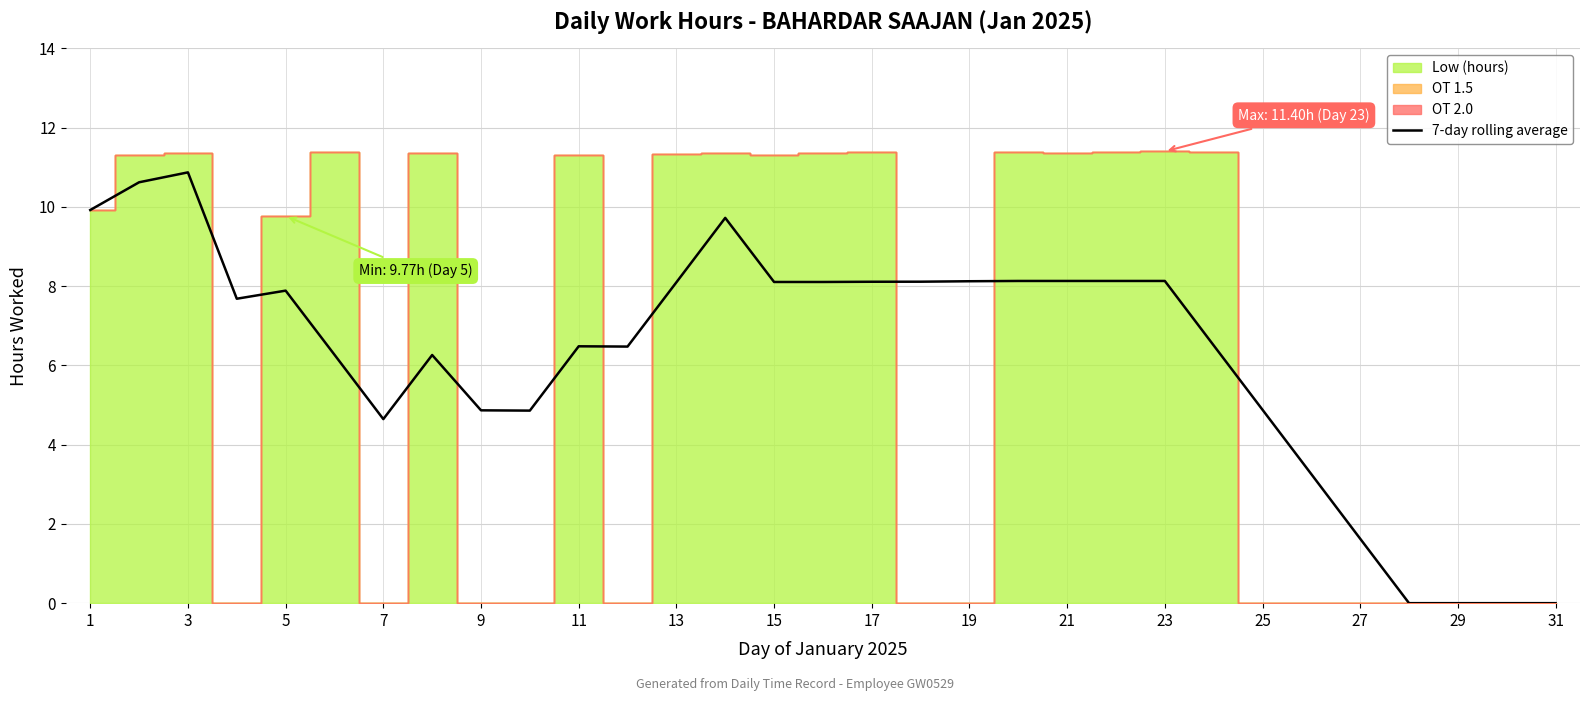

How many lines are shown in the chart?

1